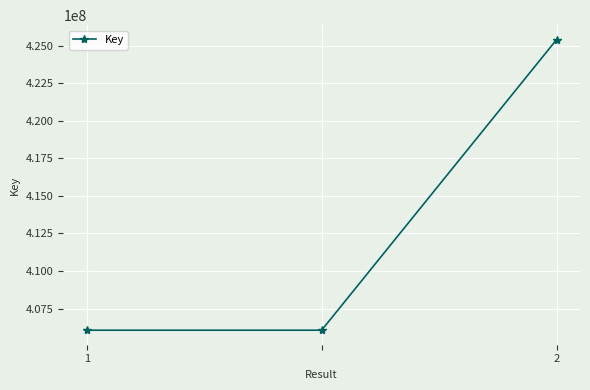

What is the minimum value shown in the chart?

406056331